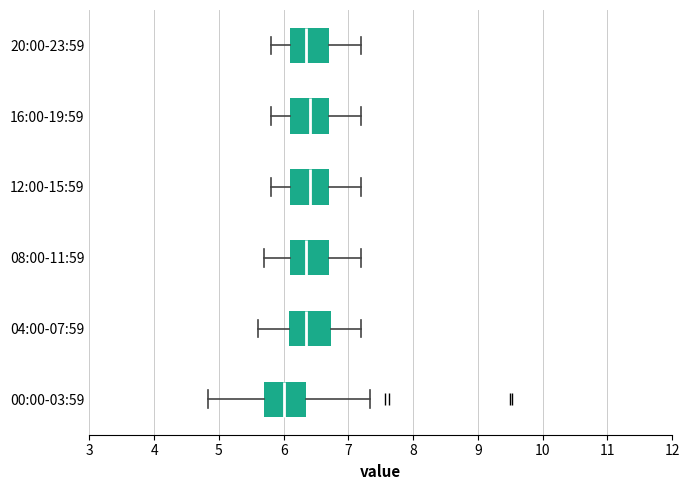

Where does the median line of the box for 04:00-07:59 sit on the x-axis? The values are not printed on the chart, so give them approximately, as read against the axis.

6.4